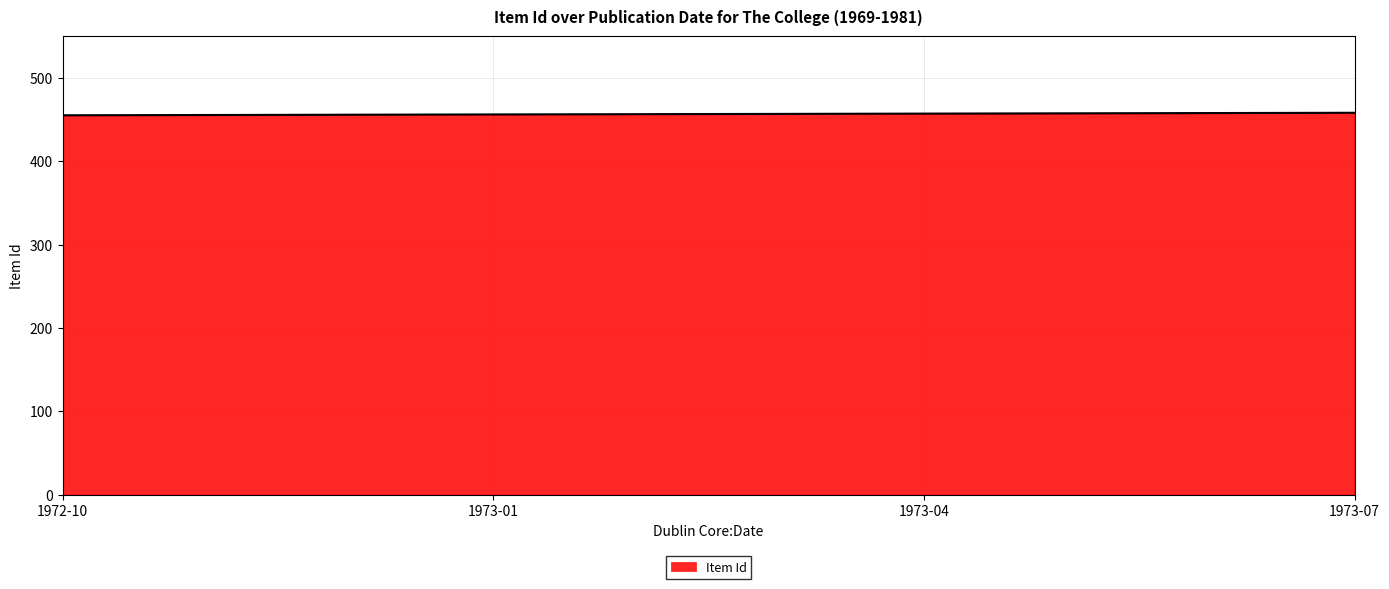

What position from the right is 1973-01?

3